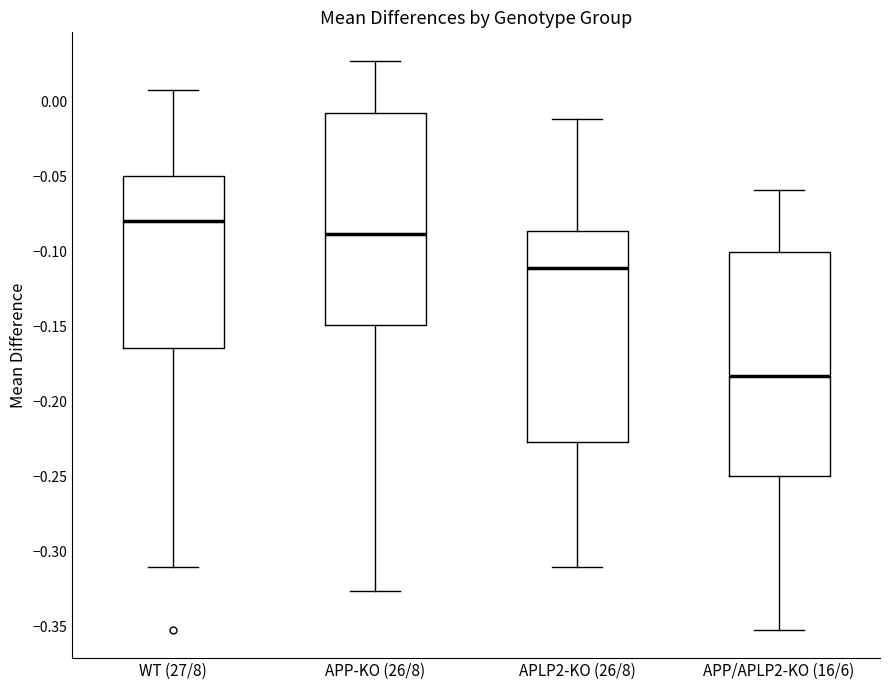

Reading left to right, read every box against the y-axis: the position of its median line, the range the box covers, and the ends of its whiskers. The values are not printed on the chart, so give them approximately, as read against the axis.

WT (27/8): median -0.080, box -0.165 to -0.050, whiskers -0.310 to 0.005
APP-KO (26/8): median -0.090, box -0.150 to -0.010, whiskers -0.325 to 0.025
APLP2-KO (26/8): median -0.110, box -0.225 to -0.085, whiskers -0.310 to -0.010
APP/APLP2-KO (16/6): median -0.185, box -0.250 to -0.100, whiskers -0.350 to -0.060